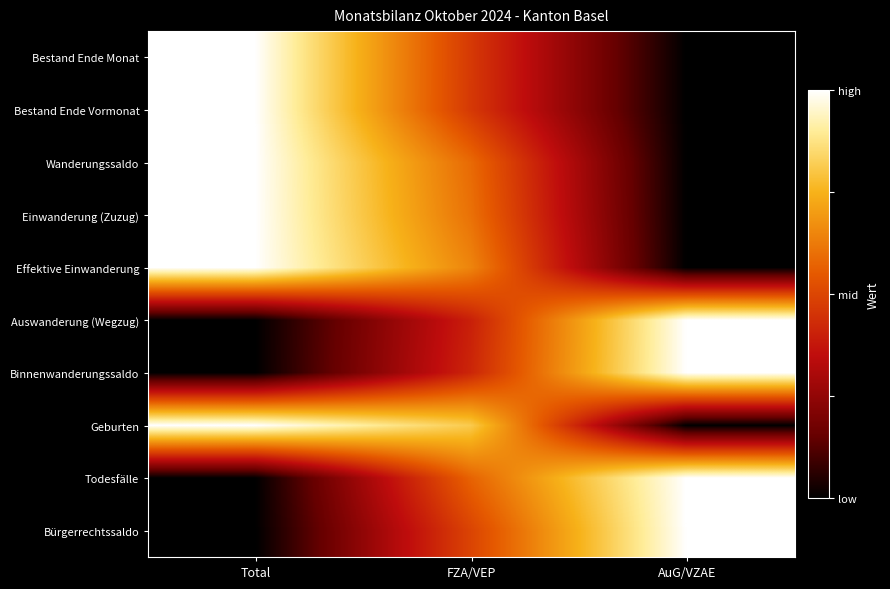

Which has a higher value, AuG/VZAE or Total?

Total